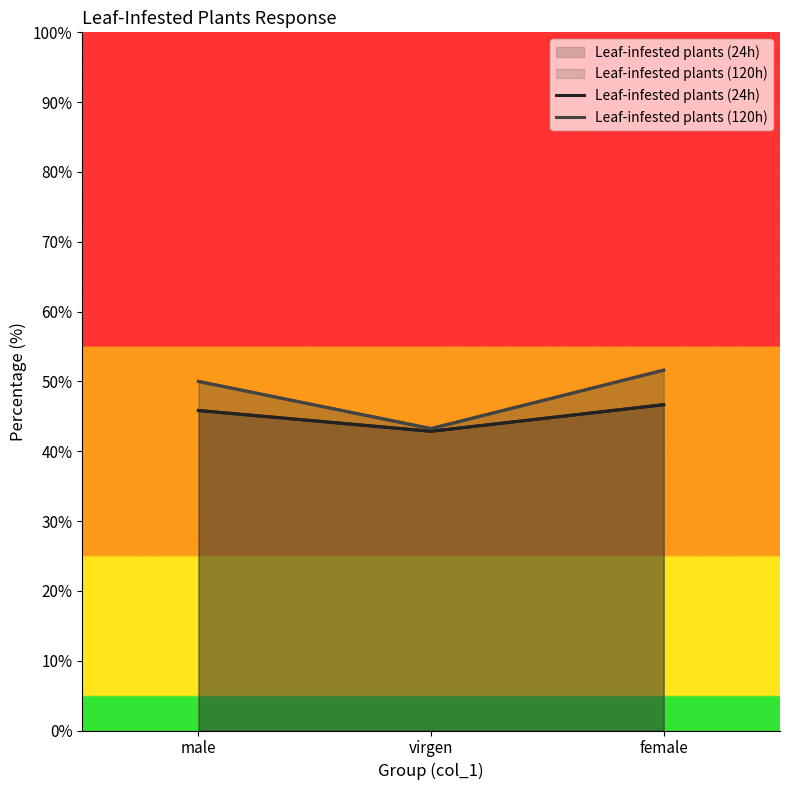

Which category has the highest value across all series?

female